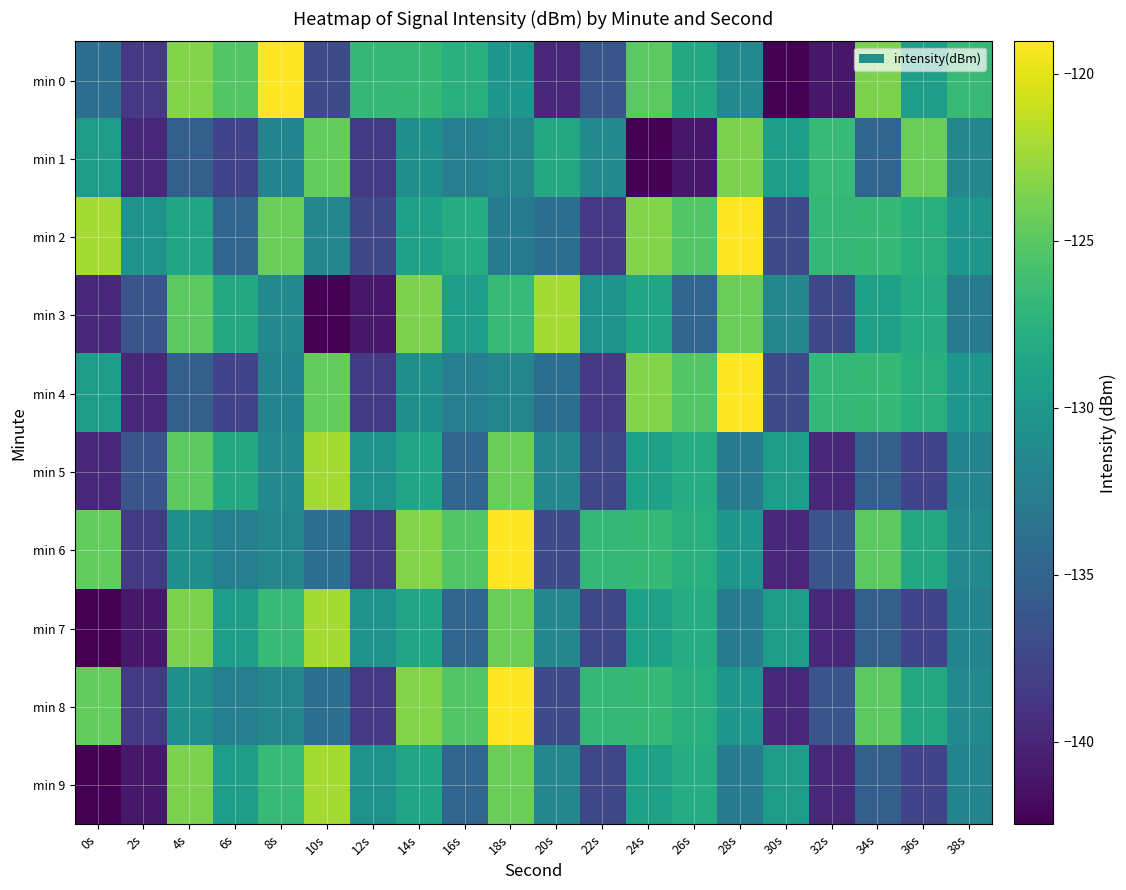

What is the approximate value of min 7 at 24s?

-129.1